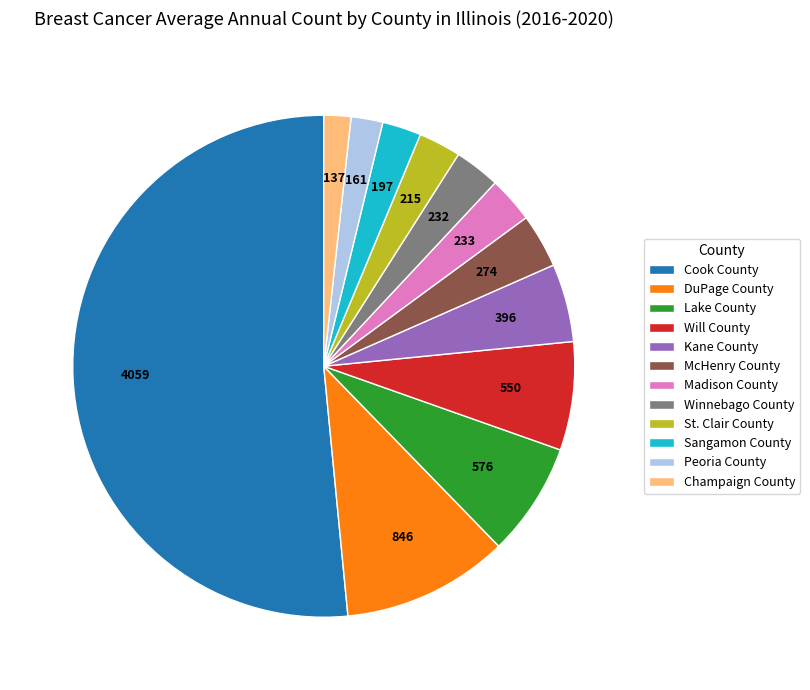

Do McHenry County and Kane County together represent more than half of the pie?

No